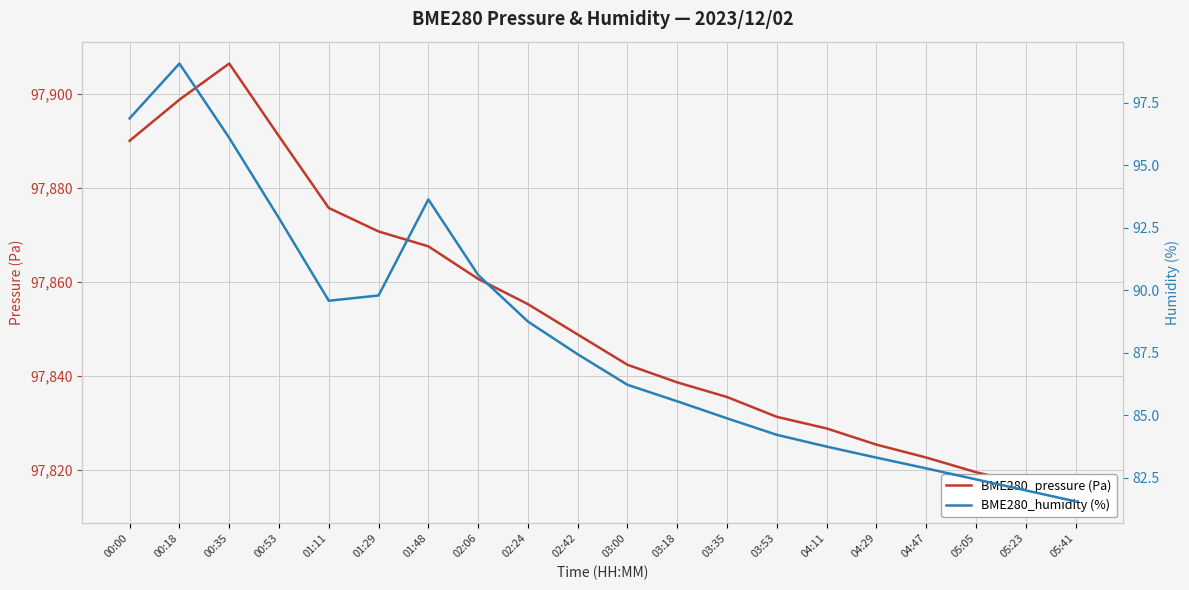

Which series has the largest total across all categories?

BME280_pressure (Pa)